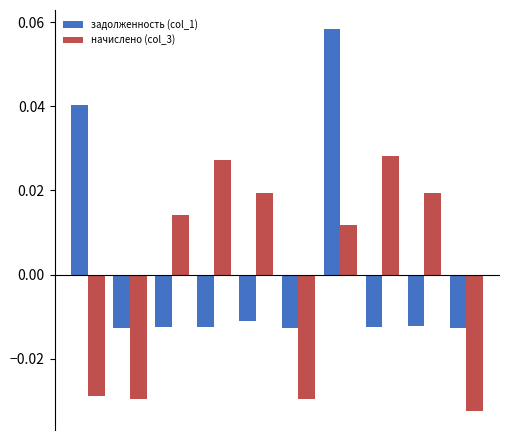

Which series has the widest spread of values?

задолженность (col_1)